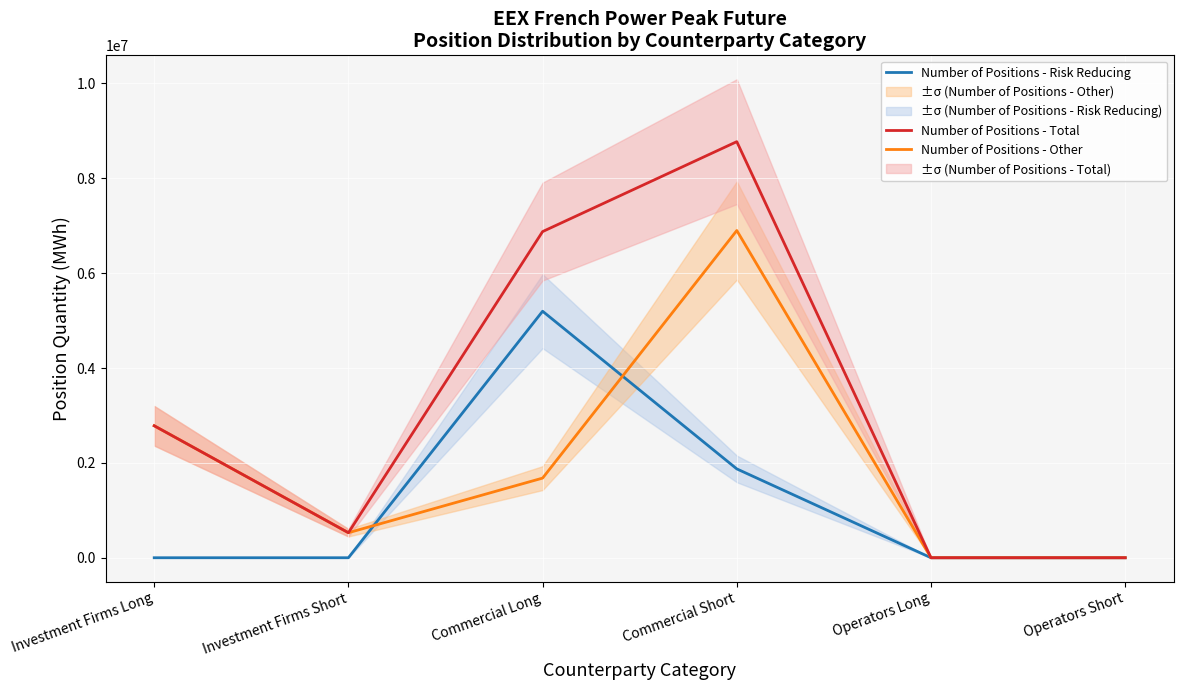

Reading left to right, what are all the values shown in this chart?

Number of Positions - Risk Reducing: 0	0	5197524	1873320	0	0
Number of Positions - Other: 2782680	527532	1679160	6899244	0	0
Number of Positions - Total: 2782680	527532	6876684	8772564	0	0